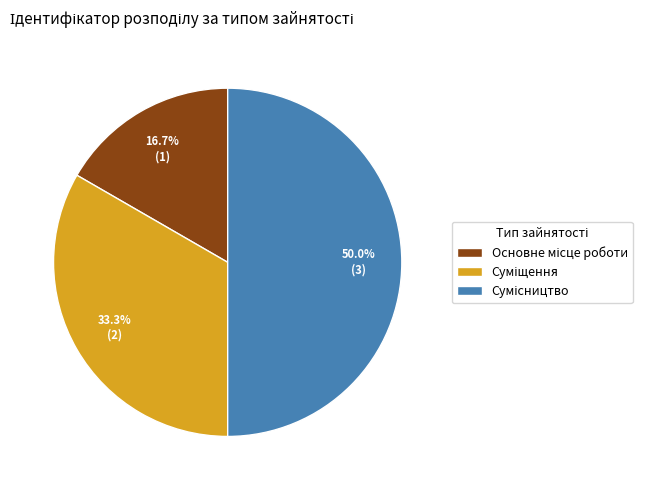

To the nearest percent, what is the average slice percentage?

33%